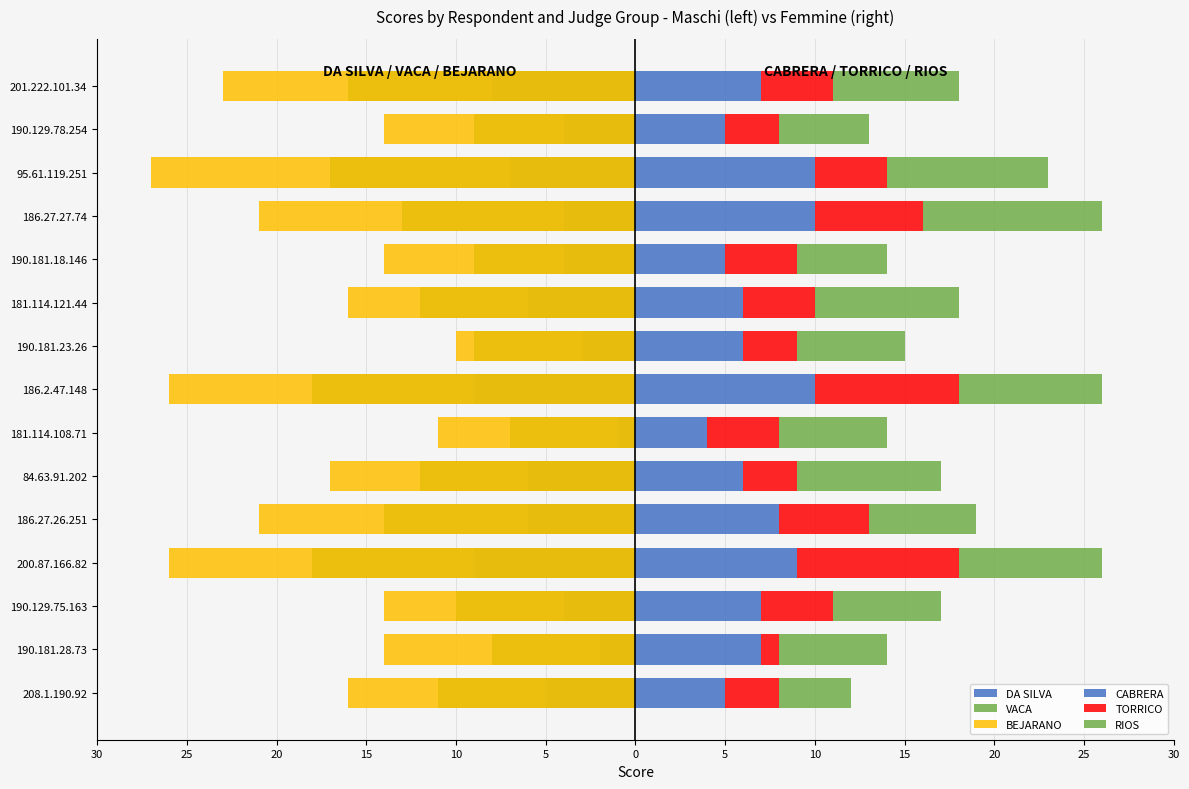

How many bars are there in each group?

6